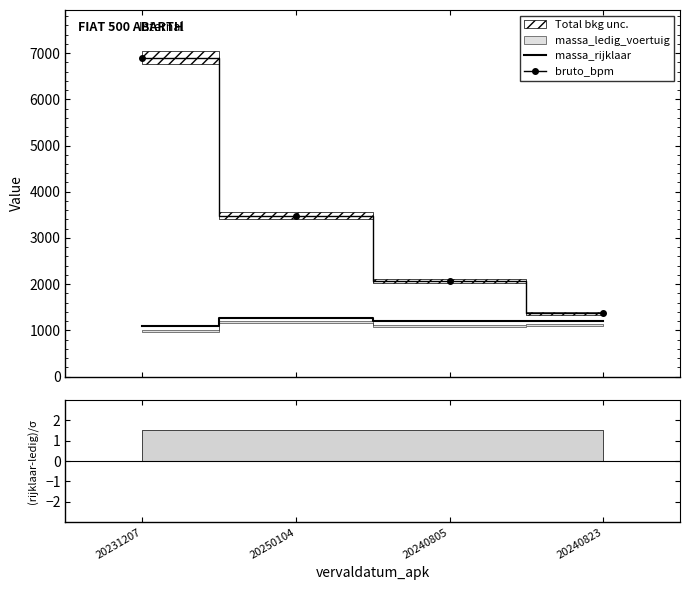

At which category does massa_rijklaar reach its first local valley?

20240805